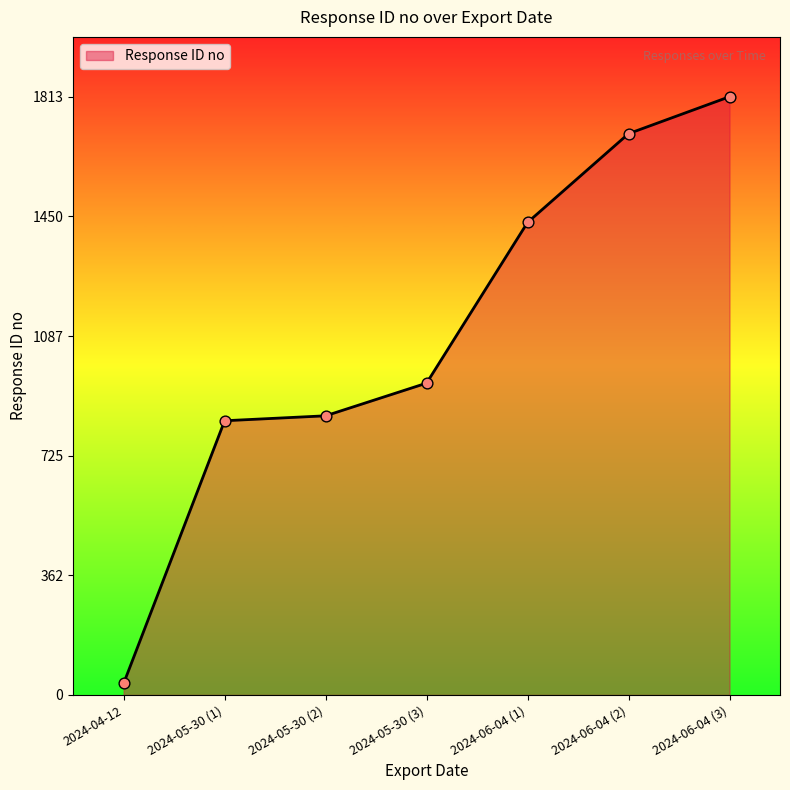

Approximately how many times larger is the value at 2024-05-30 (1) compared to 2024-06-04 (3)?

0.5